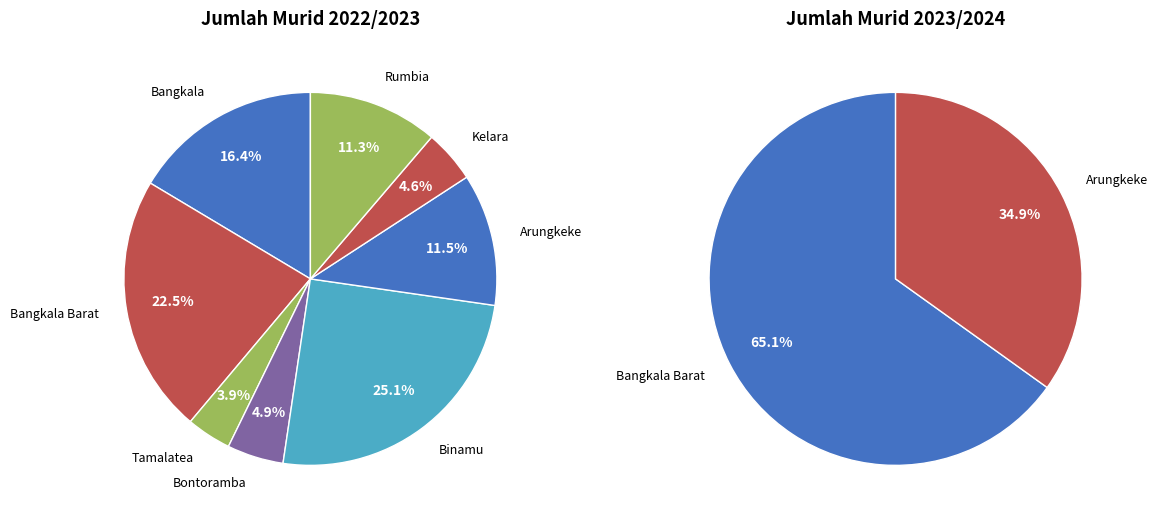

Combined, do Bontoramba and Rumbia account for over 50%?

No